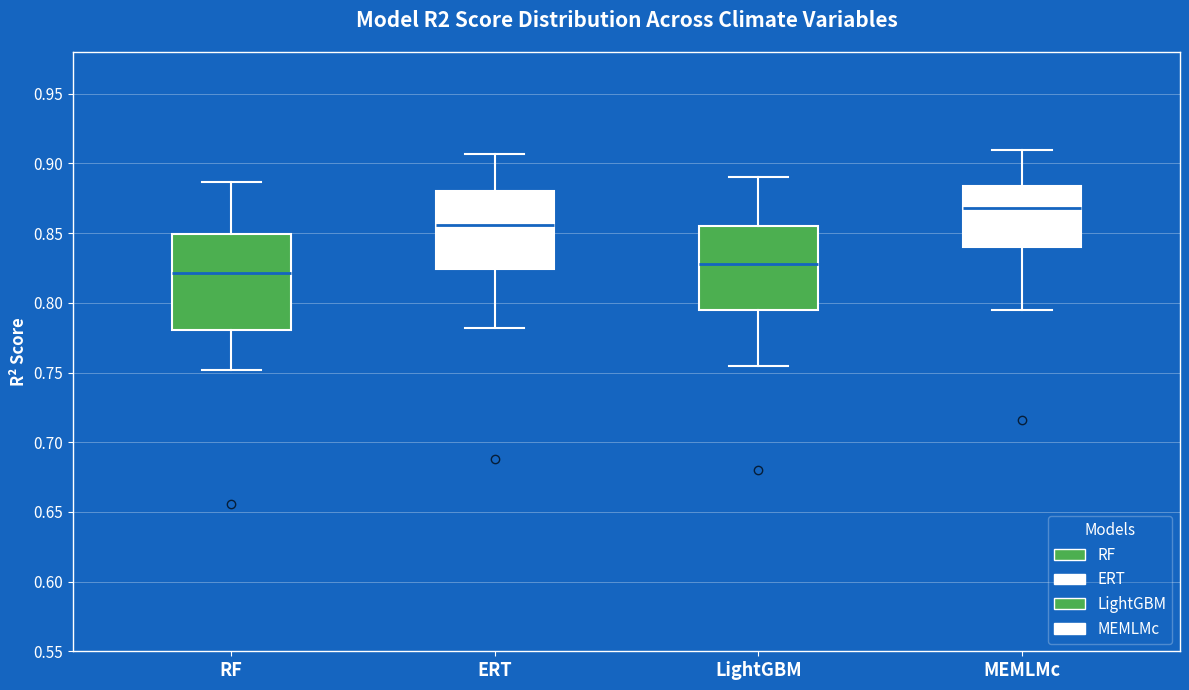

Which box has the highest median line?

MEMLMc